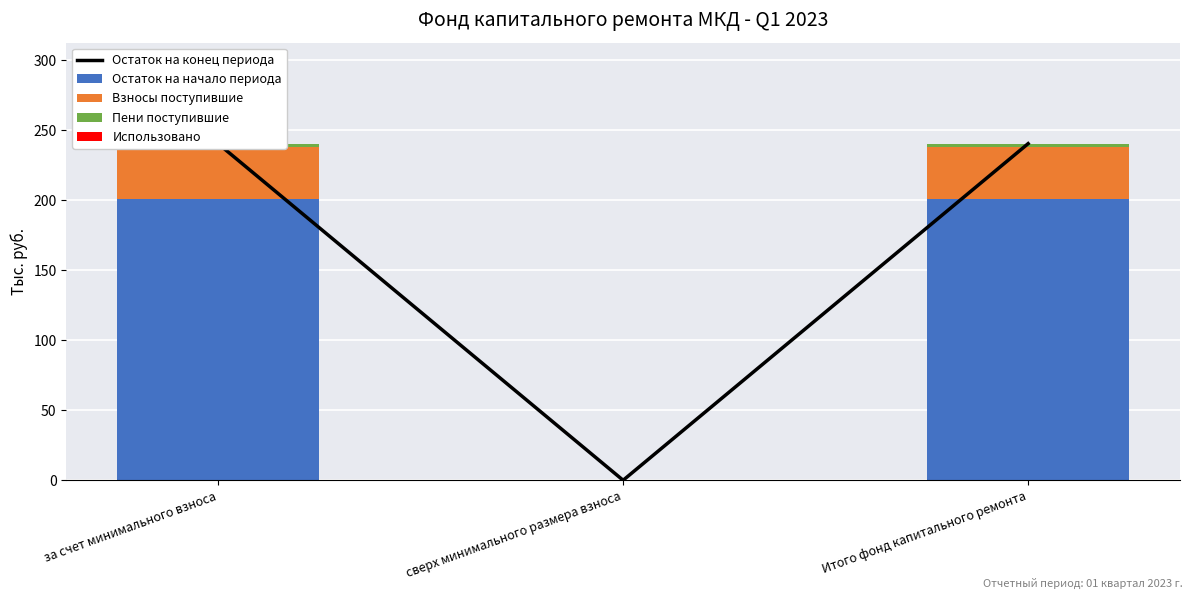

Which series changed the most between сверх минимального размера взноса and Итого фонд капитального ремонта?

Остаток на конец периода